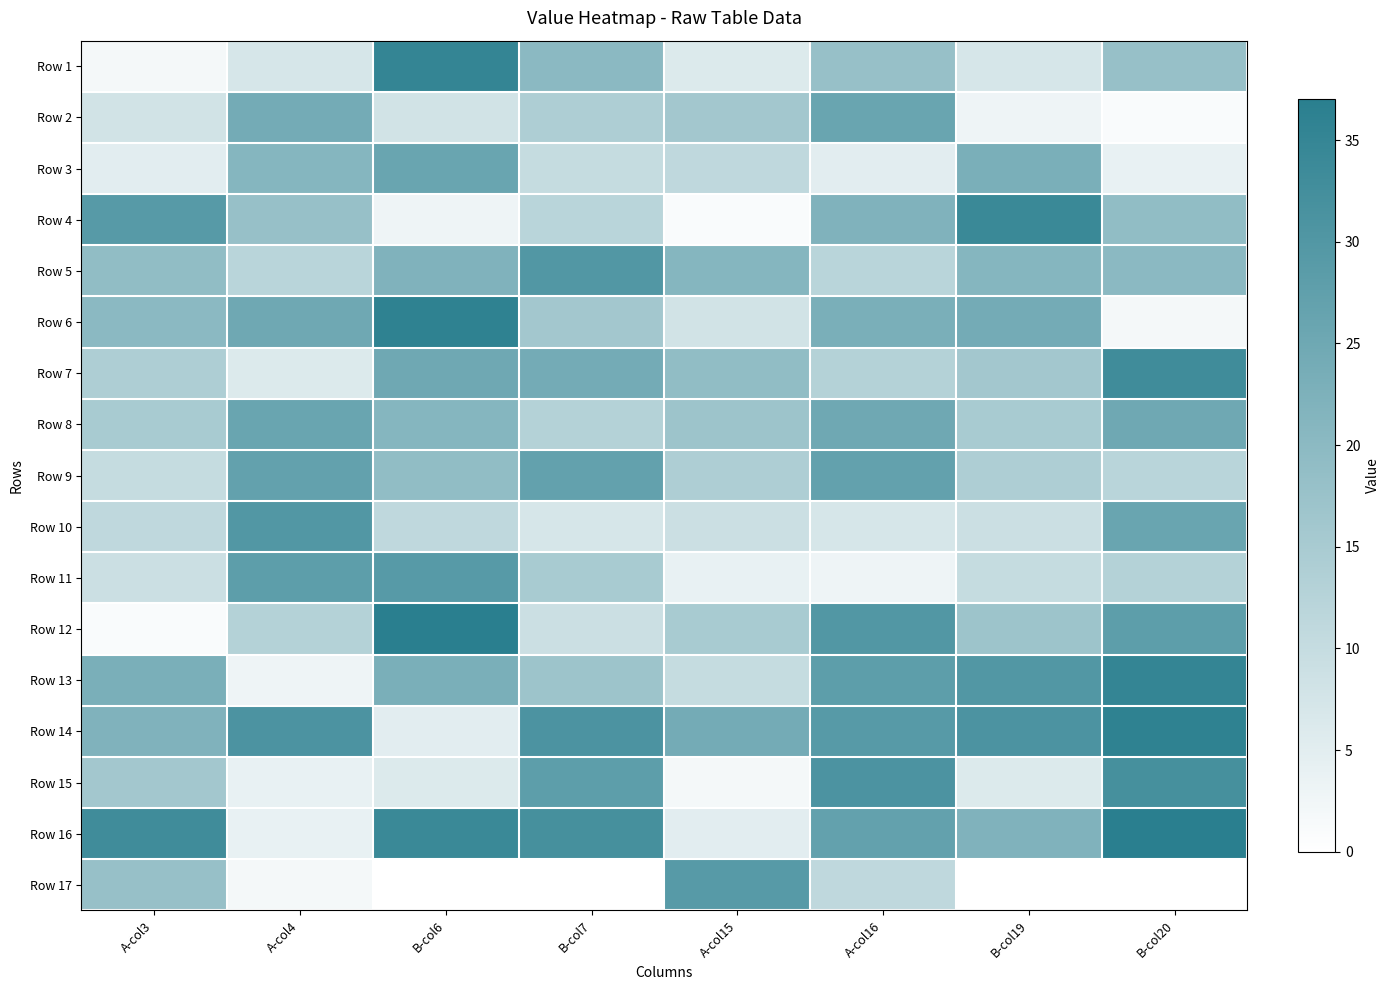

Reading left to right, extract all data points from this chart.

Row 1: A-col3=2	A-col4=7	B-col6=35	B-col7=20	A-col15=6	A-col16=18	B-col19=7	B-col20=18
Row 2: A-col3=8	A-col4=24	B-col6=8	B-col7=14	A-col15=16	A-col16=26	B-col19=3	B-col20=1
Row 3: A-col3=5	A-col4=21	B-col6=26	B-col7=10	A-col15=11	A-col16=5	B-col19=23	B-col20=4
Row 4: A-col3=29	A-col4=18	B-col6=3	B-col7=12	A-col15=1	A-col16=22	B-col19=34	B-col20=19
Row 5: A-col3=19	A-col4=12	B-col6=22	B-col7=30	A-col15=21	A-col16=12	B-col19=21	B-col20=20
Row 6: A-col3=20	A-col4=25	B-col6=36	B-col7=16	A-col15=8	A-col16=23	B-col19=24	B-col20=2
Row 7: A-col3=14	A-col4=6	B-col6=25	B-col7=24	A-col15=19	A-col16=13	B-col19=16	B-col20=33
Row 8: A-col3=15	A-col4=26	B-col6=21	B-col7=13	A-col15=17	A-col16=25	B-col19=15	B-col20=25
Row 9: A-col3=10	A-col4=27	B-col6=19	B-col7=27	A-col15=14	A-col16=27	B-col19=14	B-col20=12
Row 10: A-col3=11	A-col4=30	B-col6=11	B-col7=7	A-col15=9	A-col16=7	B-col19=9	B-col20=26
Row 11: A-col3=9	A-col4=28	B-col6=29	B-col7=15	A-col15=4	A-col16=3	B-col19=10	B-col20=13
Row 12: A-col3=1	A-col4=13	B-col6=37	B-col7=9	A-col15=15	A-col16=30	B-col19=17	B-col20=28
Row 13: A-col3=23	A-col4=3	B-col6=23	B-col7=17	A-col15=10	A-col16=28	B-col19=30	B-col20=35
Row 14: A-col3=22	A-col4=31	B-col6=5	B-col7=31	A-col15=24	A-col16=29	B-col19=31	B-col20=36
Row 15: A-col3=16	A-col4=4	B-col6=6	B-col7=28	A-col15=2	A-col16=31	B-col19=6	B-col20=32
Row 16: A-col3=33	A-col4=4	B-col6=34	B-col7=32	A-col15=5	A-col16=27	B-col19=22	B-col20=37
Row 17: A-col3=18	A-col4=2	B-col6=0	B-col7=0	A-col15=29	A-col16=11	B-col19=0	B-col20=0